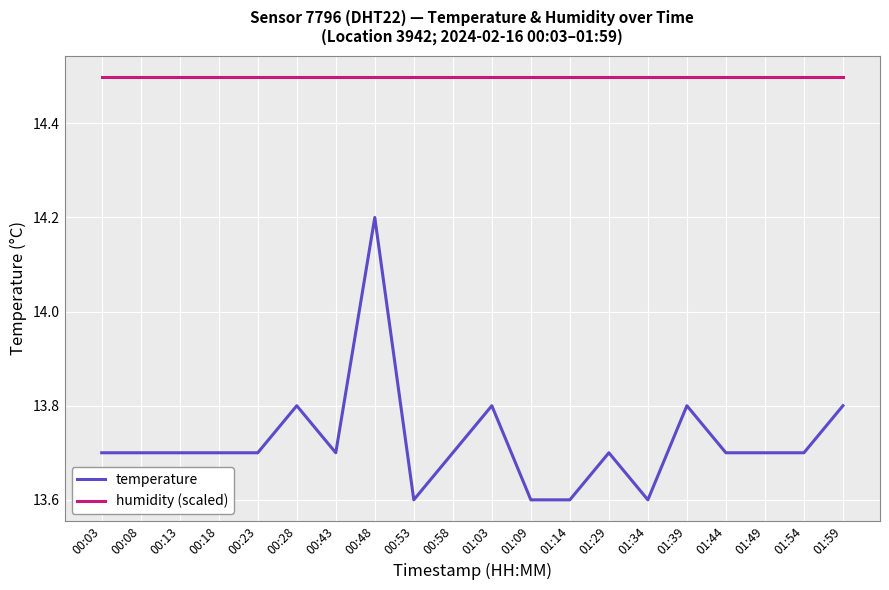

What is the sum of all humidity (scaled) values?

290.0